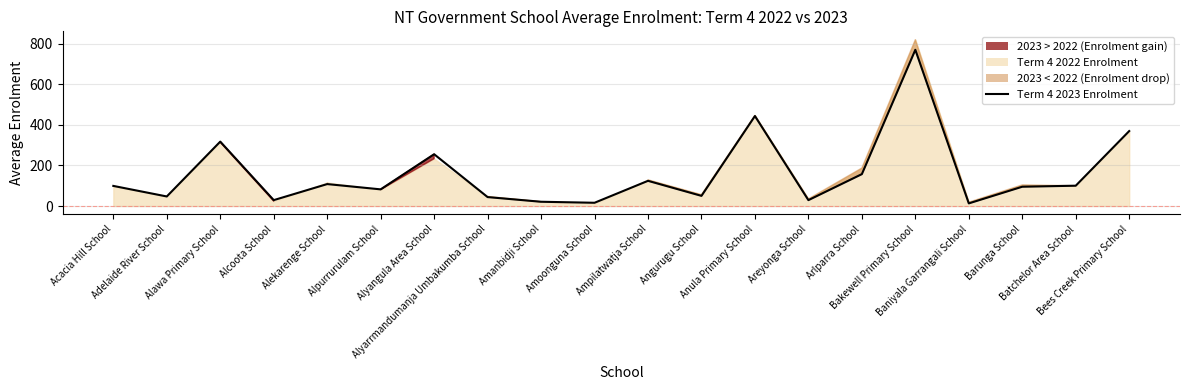

At which category does the chart reach its peak across all series?

Bakewell Primary School